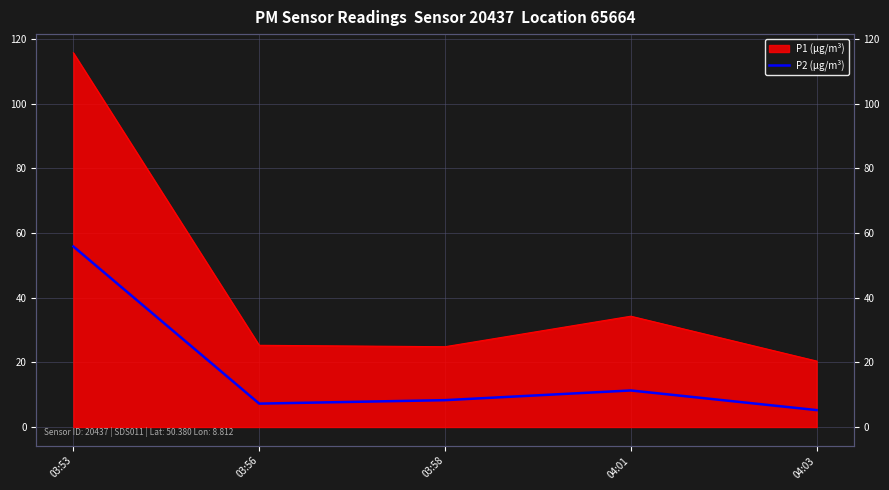

List the labels in order of value, smallest first.

04:03, 03:56, 03:58, 04:01, 03:53